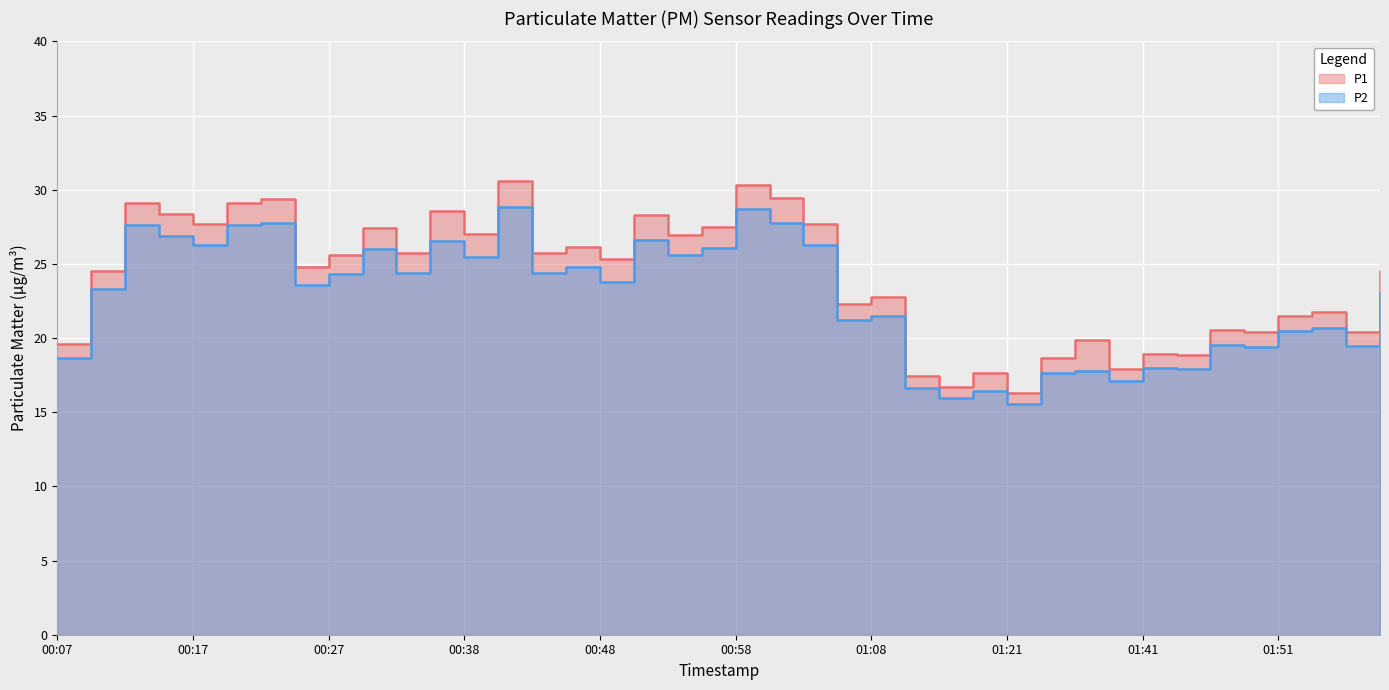

Rank the series by their maximum value, from lowest to highest.

P2, P1